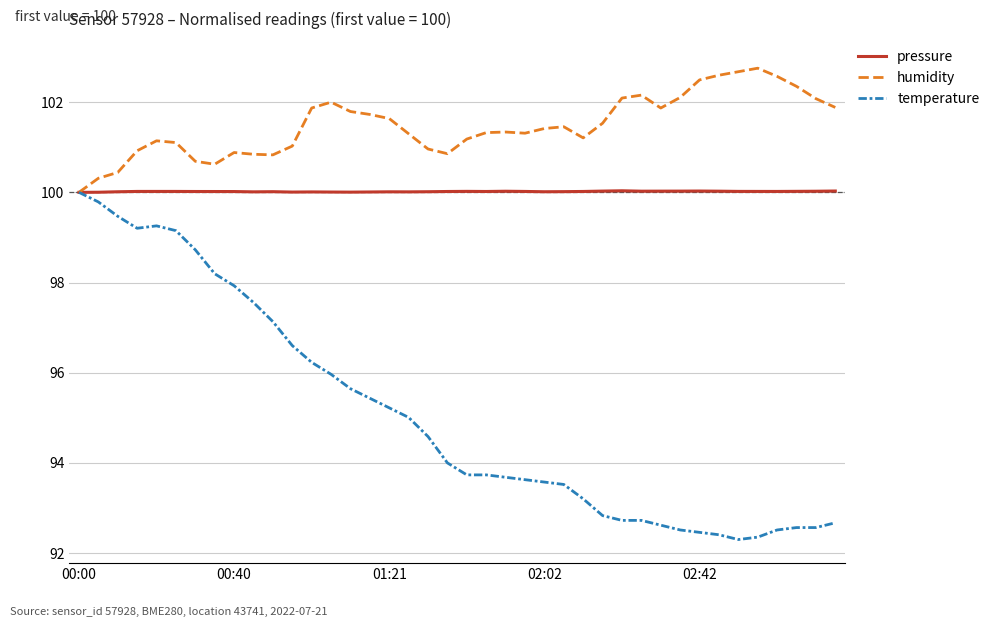

What is the lowest value of the temperature series?

92.3